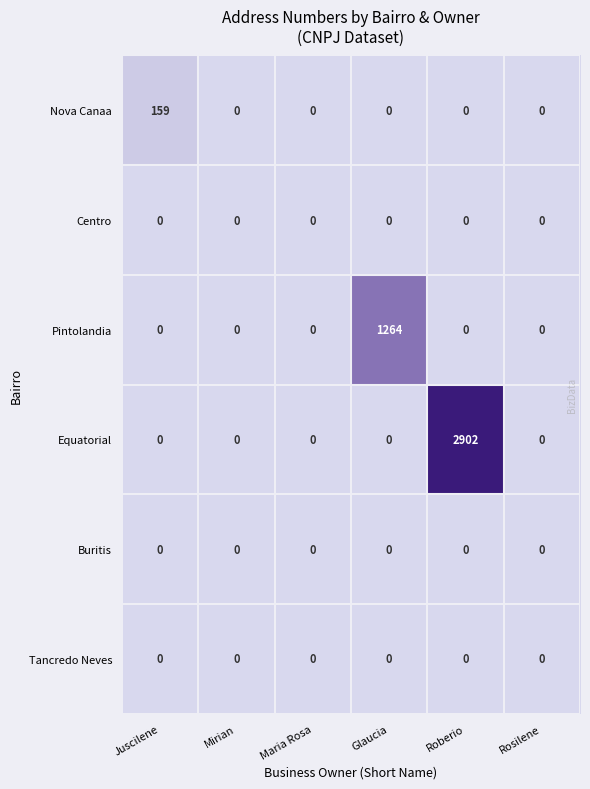

Which series has the largest total across all categories?

Equatorial